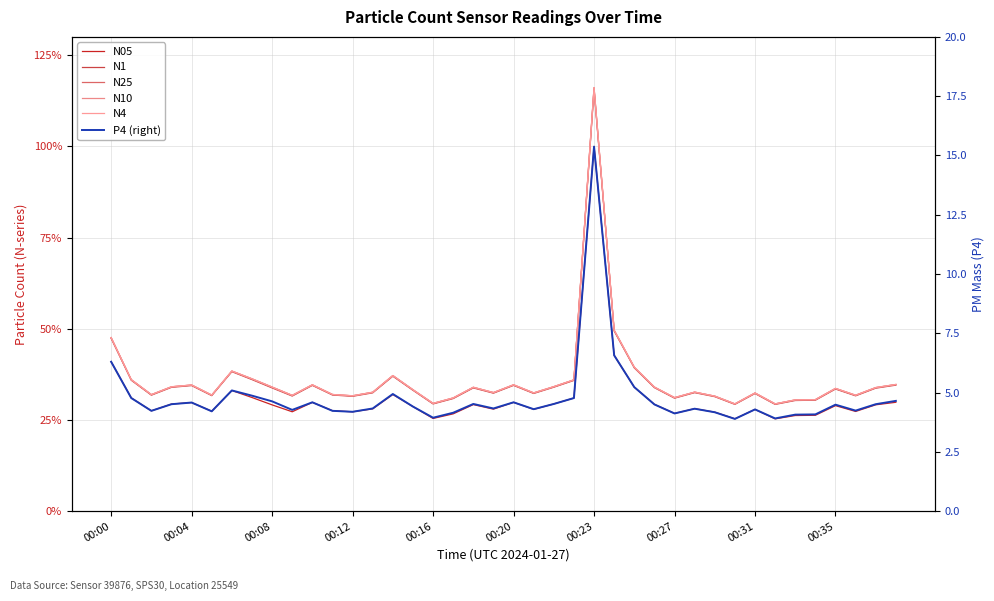

What is the sum of the N4 values at 30 and 16?

61.1